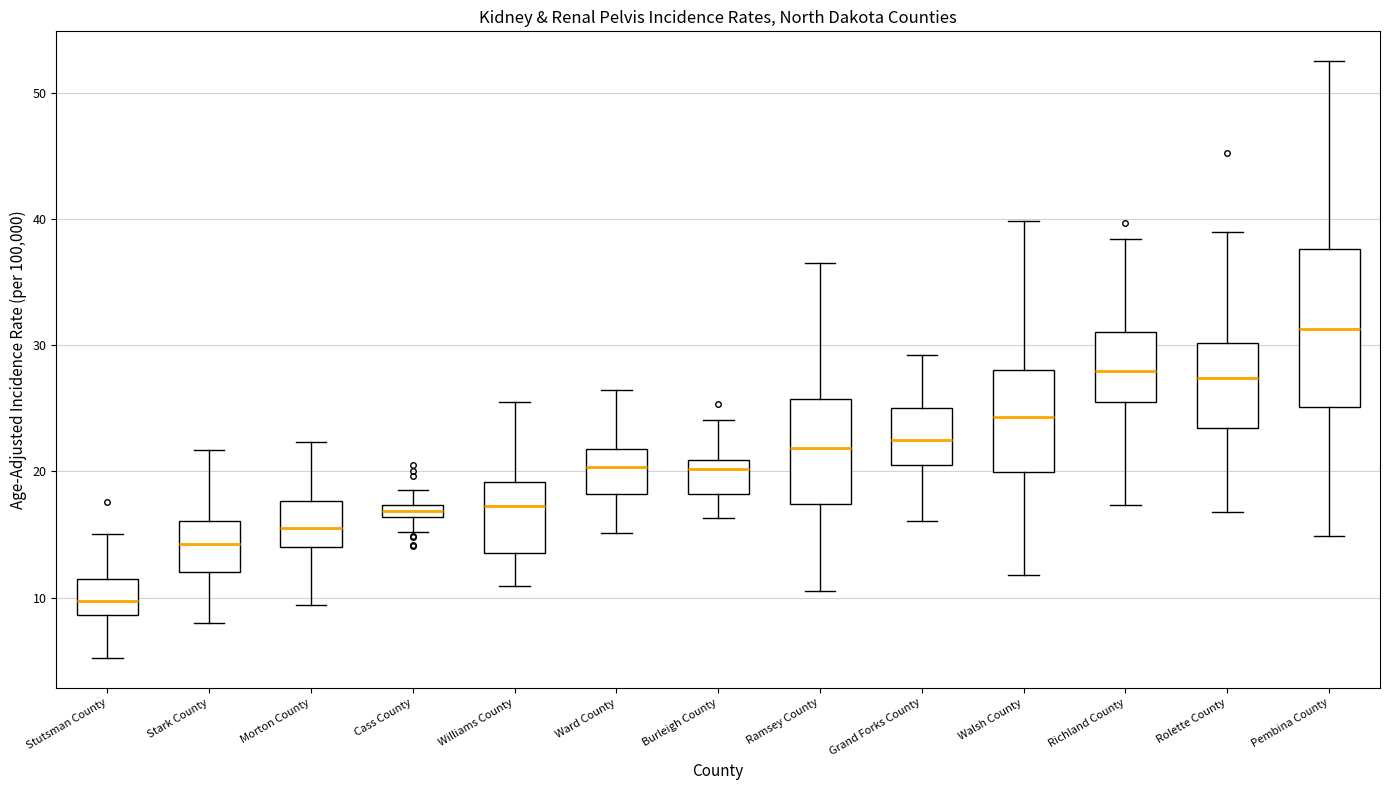

Where is the lower edge of the box for Cass County on the y-axis? The values are not printed on the chart, so give them approximately, as read against the axis.

16